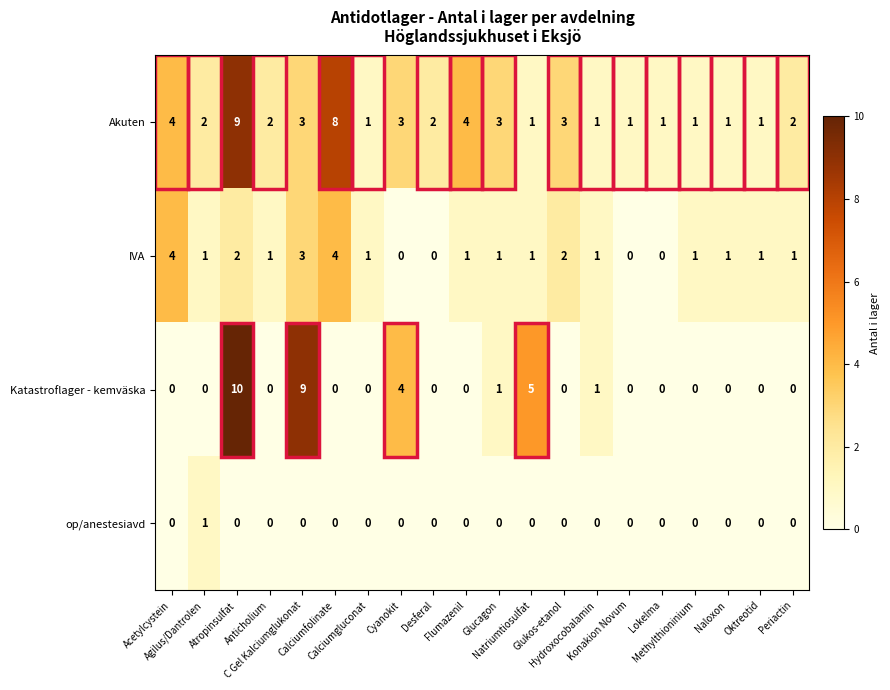

Which series has the largest range (max minus min)?

Katastroflager - kemväska